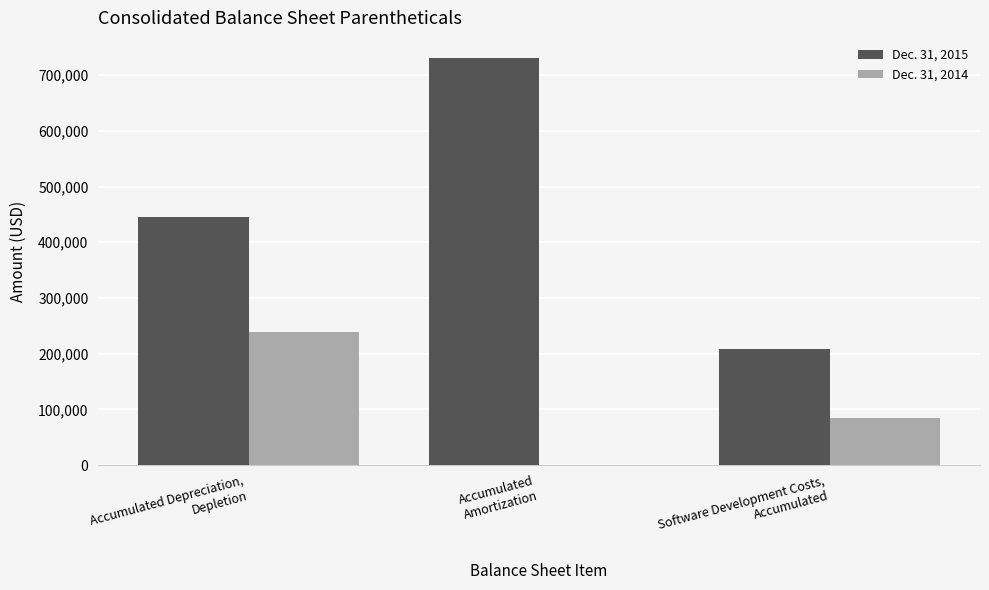

Which series has the largest total across all categories?

Dec. 31, 2015